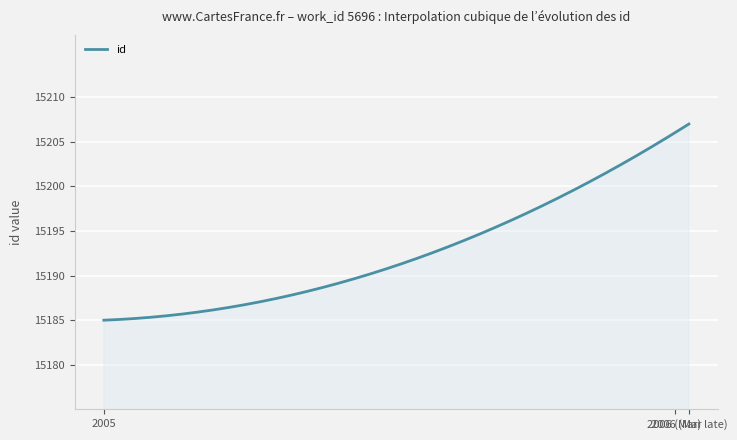

What is the difference between the maximum and minimum values?

22.0